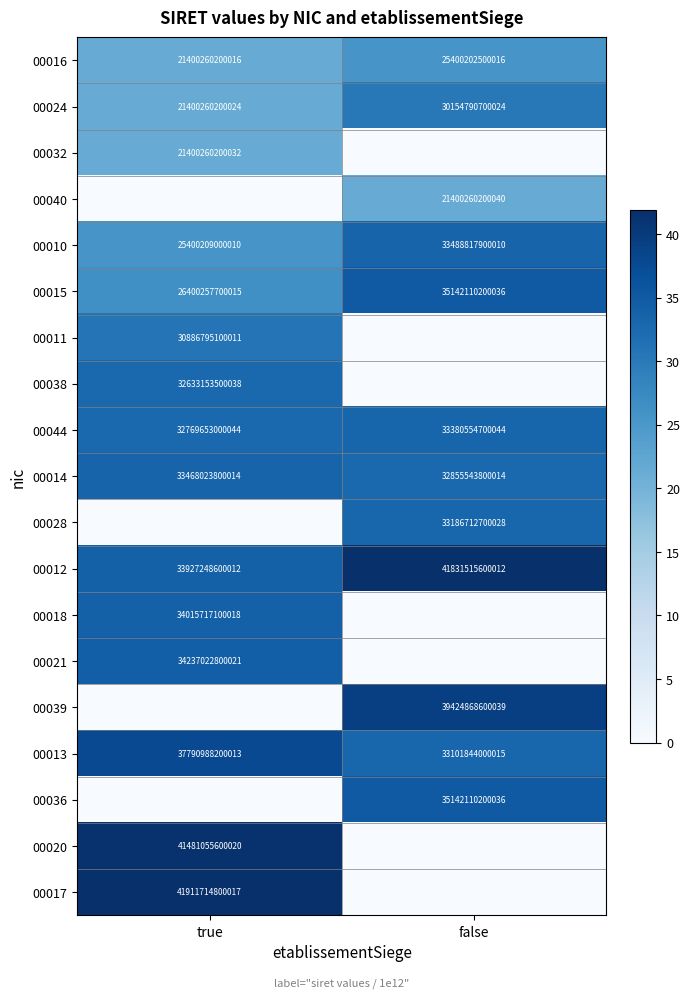

Rank the categories by 00015 value from highest to lowest.

false, true